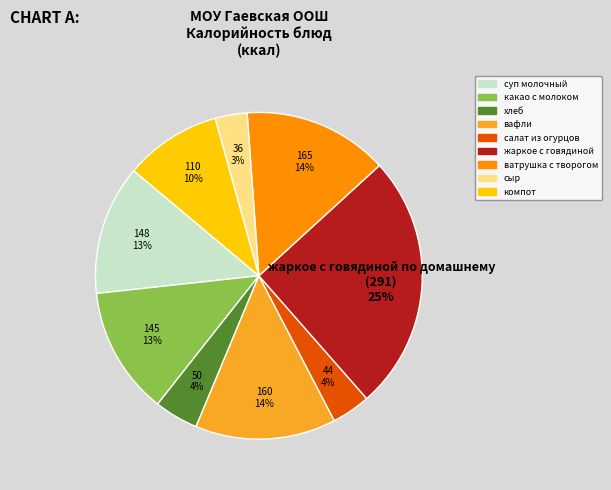

How many segments does this pie chart have?

9